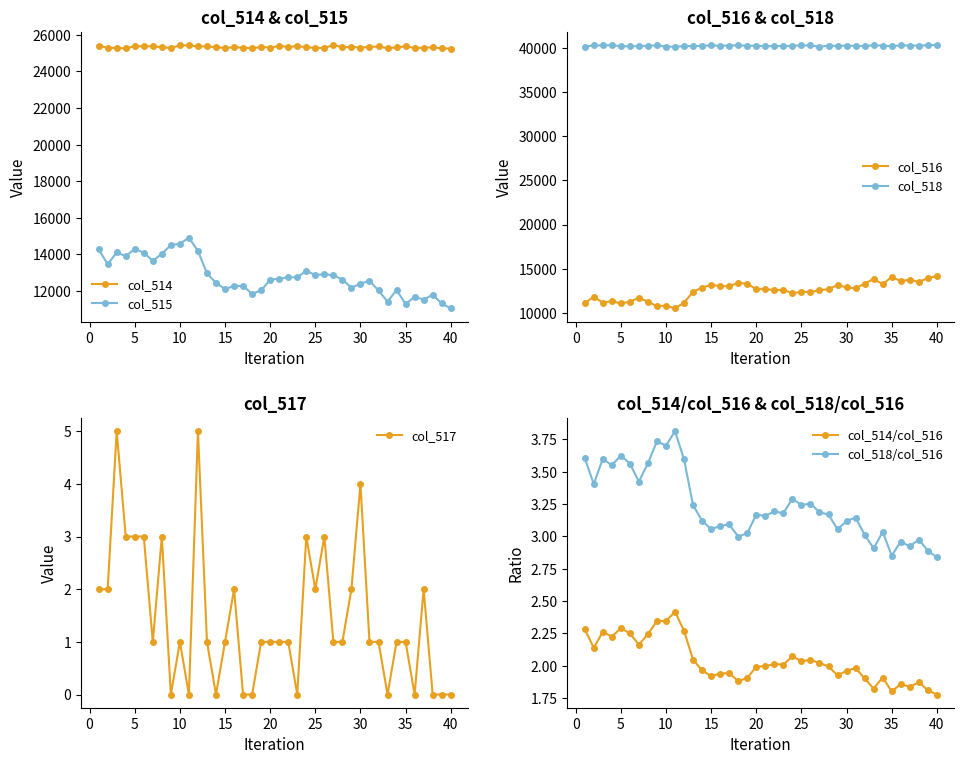

What is the difference between the second highest and second lowest values in the col_517 series?

5